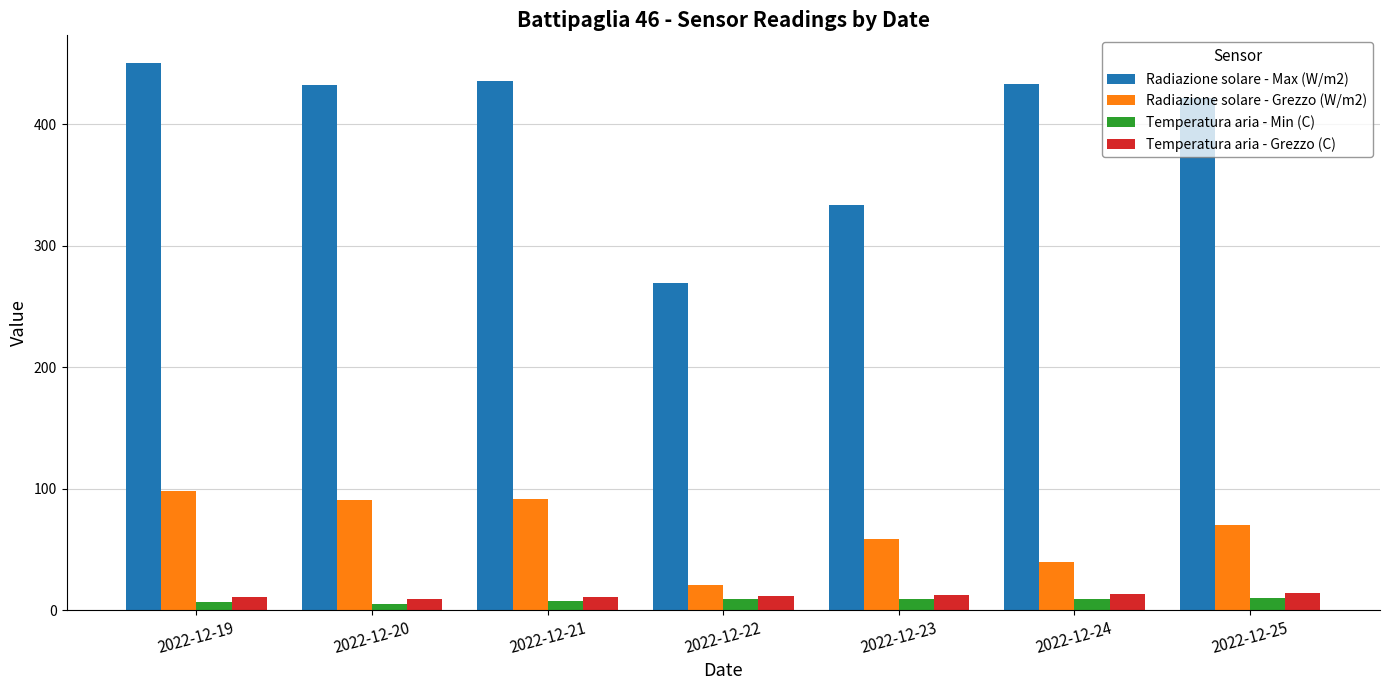

What is the sum of all Radiazione solare - Grezzo (W/m2) values?

469.3